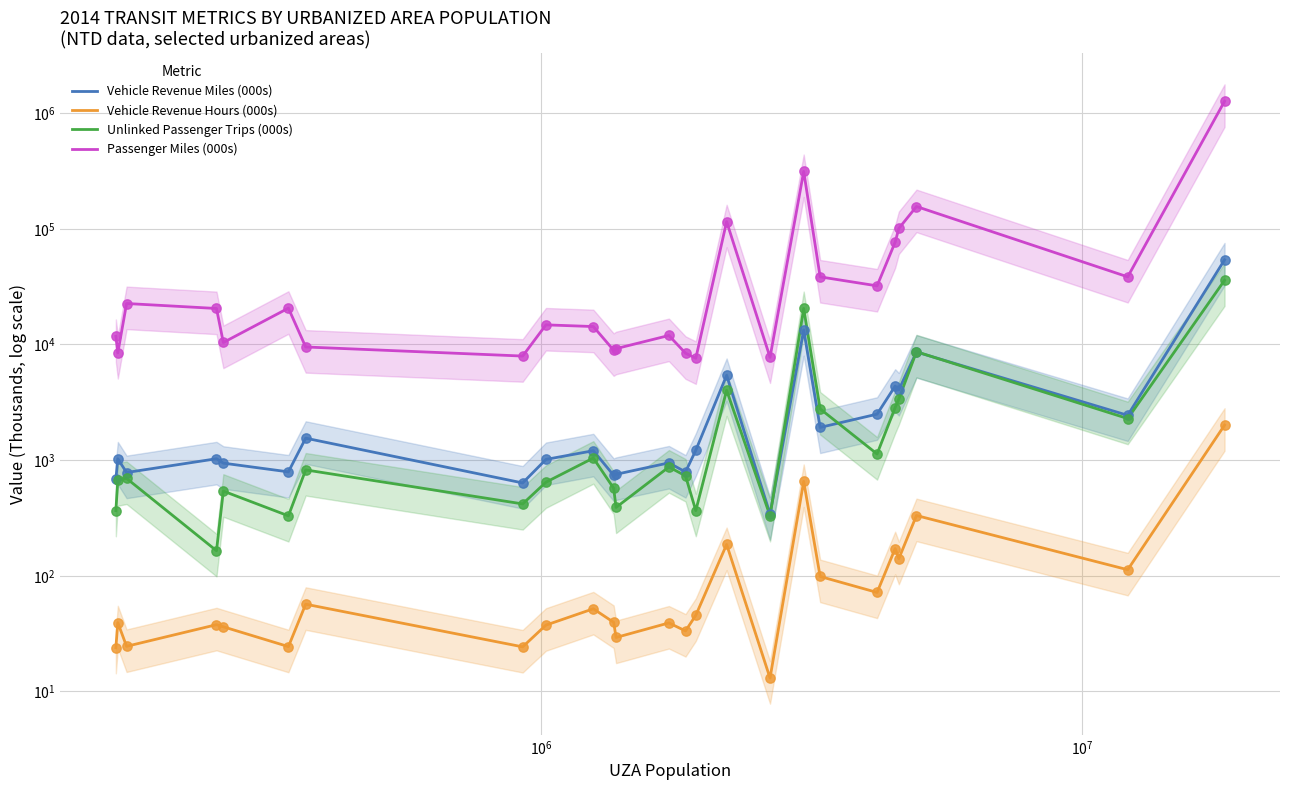

Which series contains the lowest Y value?

Vehicle Revenue Hours (000s)